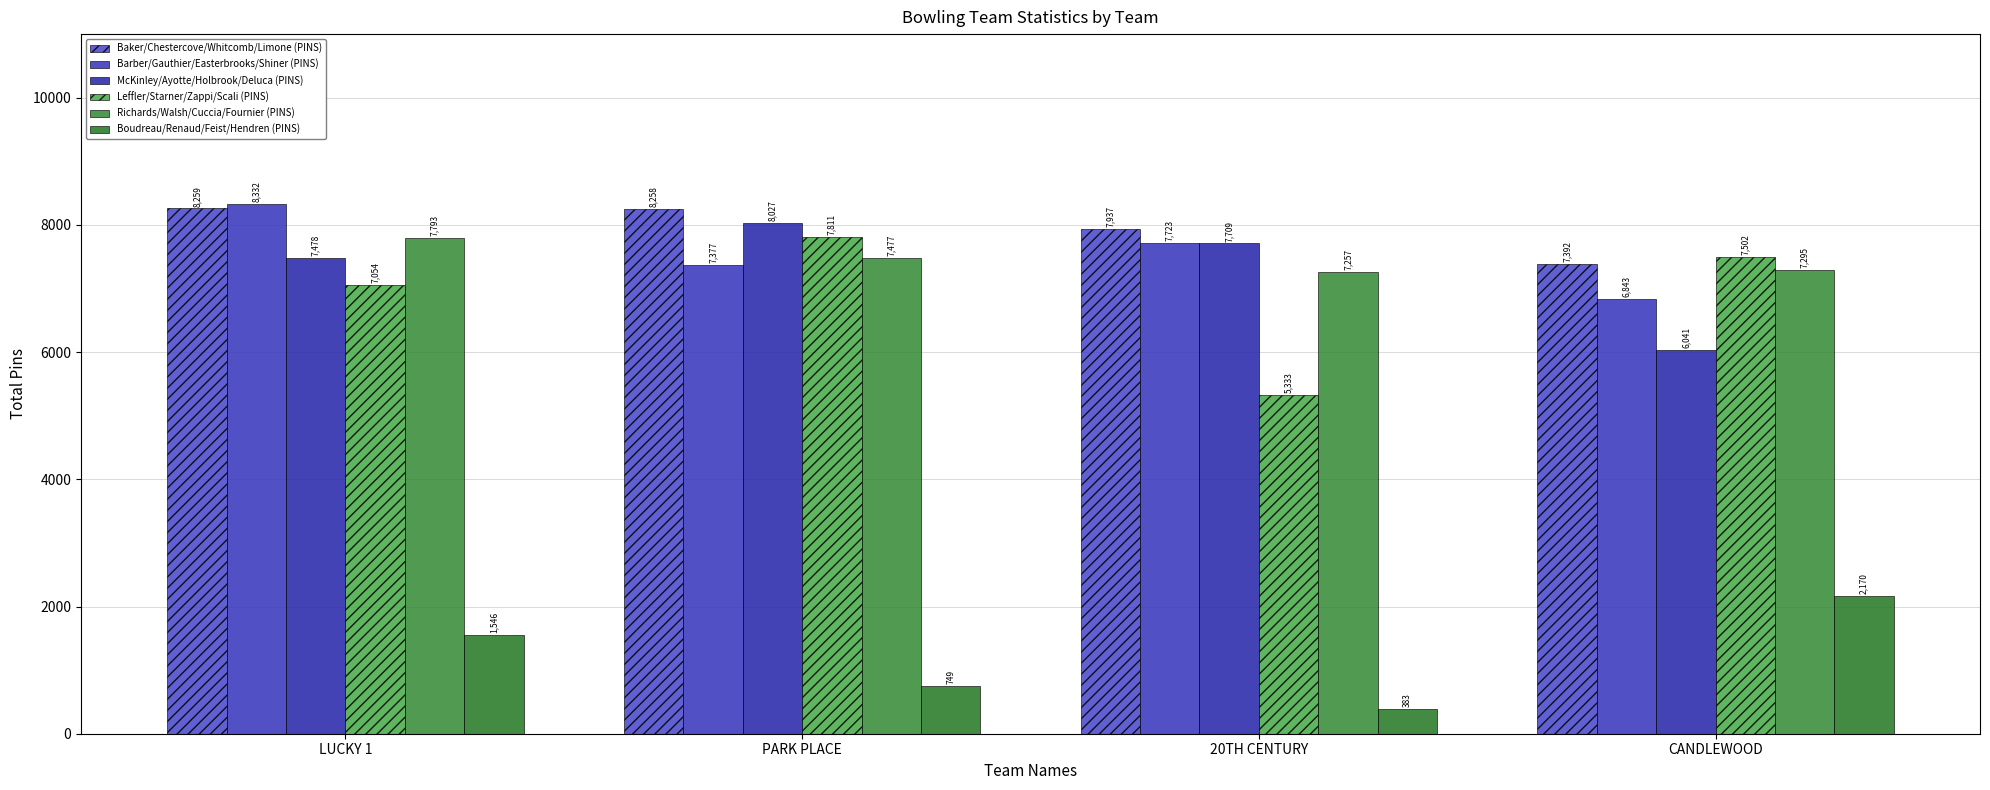

What is the label of the 2nd bar from the left?

PARK PLACE